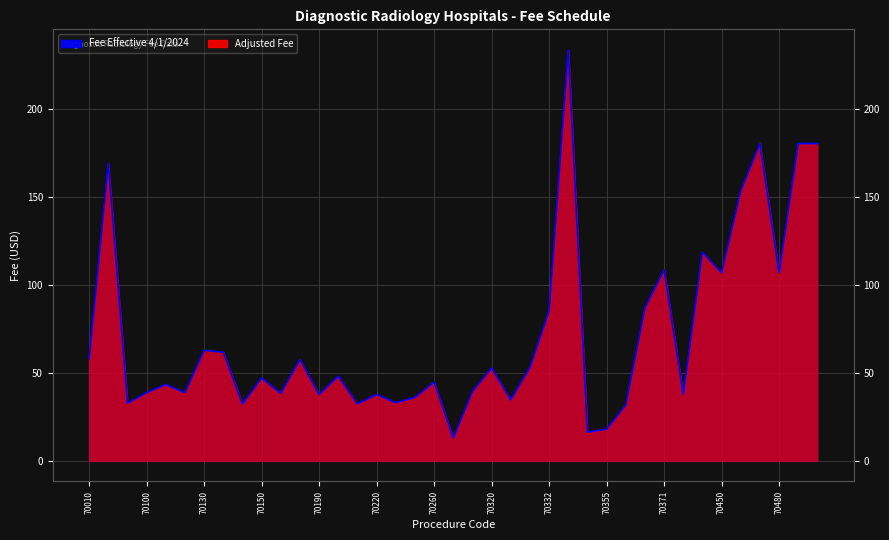

Reading left to right, what are all the values shown in this chart?

Fee Effective 4/1/2024: 70010=58.1	70015=169.1	70030=32.8	70100=38.8	70110=43.4	70120=38.8	70130=62.8	70134=61.8	70140=32.4	70150=47.1	70160=38.4	70170=57.6	70190=37.8	70200=48.1	70210=32.4	70220=37.8	70240=33.1	70250=36.1	70260=44.8	70300=13.0	70310=39.4	70320=52.8	70328=34.8	70330=53.1	70332=85.2	70336=233.5	70350=16.4	70355=18.0	70360=31.7	70370=86.9	70371=108.6	70380=37.8	70390=118.6	70450=106.9	70460=153.4	70470=180.3	70480=106.9	70481=180.3	70482=180.3
Adjusted Fee: 70010=58.1	70015=169.1	70030=32.8	70100=38.8	70110=43.4	70120=38.8	70130=62.8	70134=61.8	70140=32.4	70150=47.1	70160=38.4	70170=57.6	70190=37.8	70200=48.1	70210=32.4	70220=37.8	70240=33.1	70250=36.1	70260=44.8	70300=13.0	70310=39.4	70320=52.8	70328=34.8	70330=53.1	70332=85.2	70336=233.5	70350=16.4	70355=18.0	70360=31.7	70370=86.9	70371=108.6	70380=37.8	70390=118.6	70450=106.9	70460=153.4	70470=180.3	70480=106.9	70481=180.3	70482=180.3